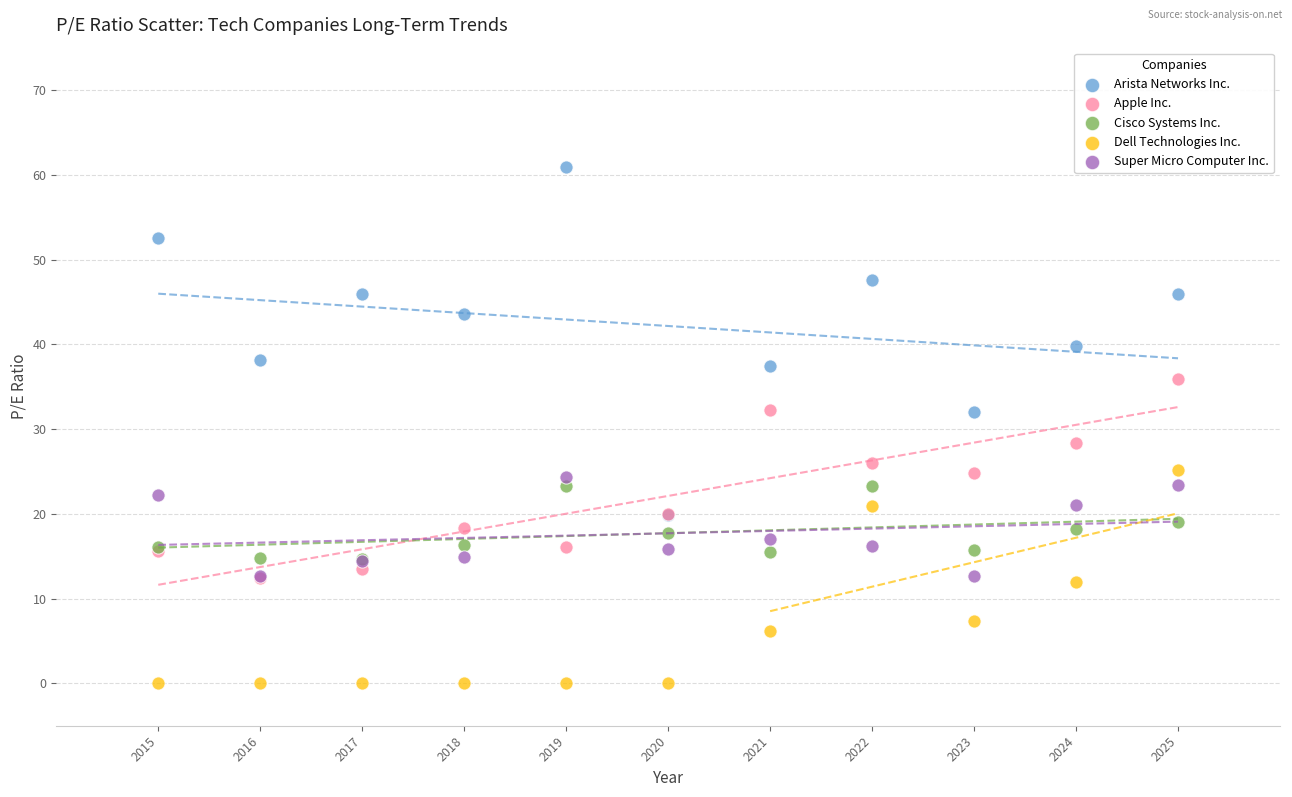

What are all the series names shown in the legend?

Arista Networks Inc., Apple Inc., Cisco Systems Inc., Dell Technologies Inc., Super Micro Computer Inc.